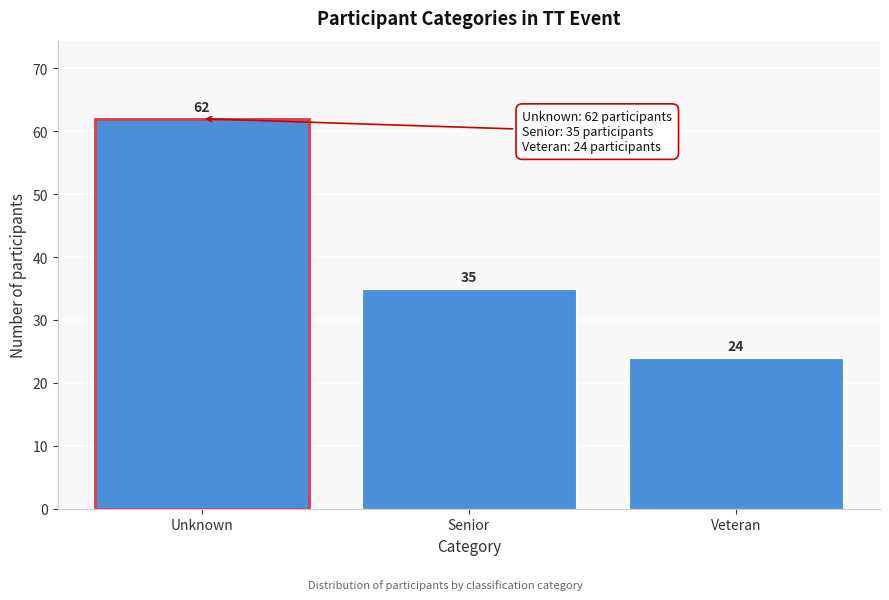

Reading left to right, what are all the values shown in this chart?

Unknown=62	Senior=35	Veteran=24